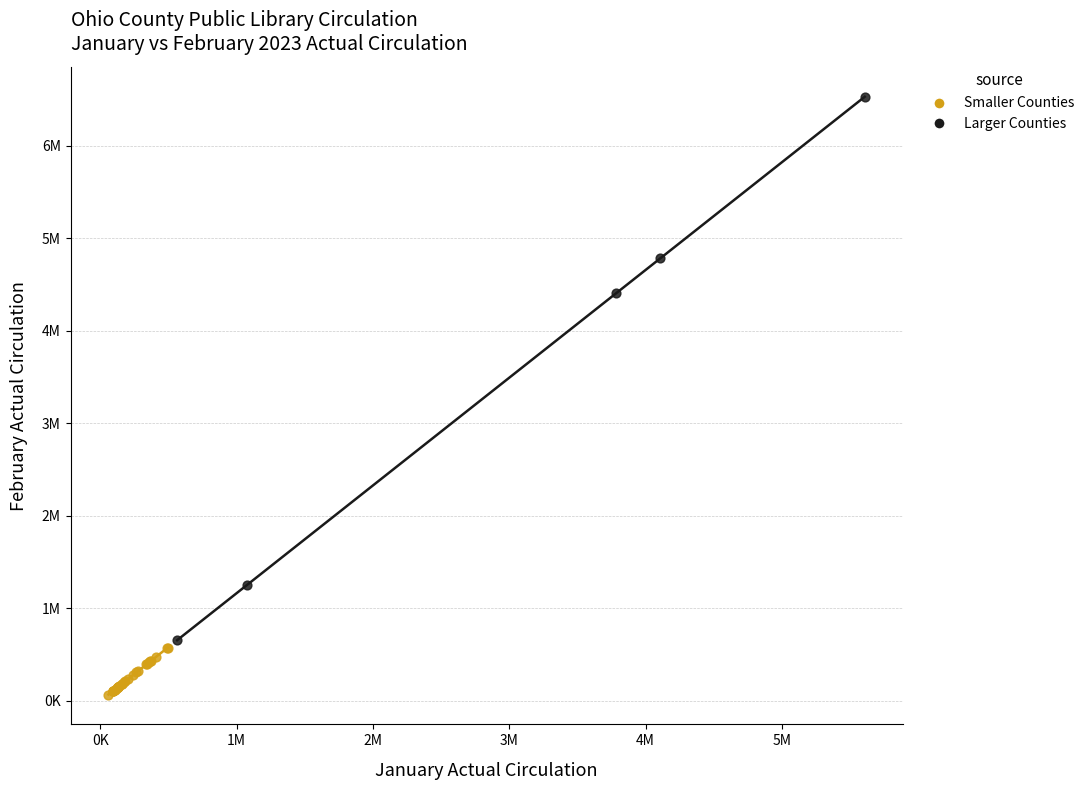

Which series contains the highest Y value?

Larger Counties